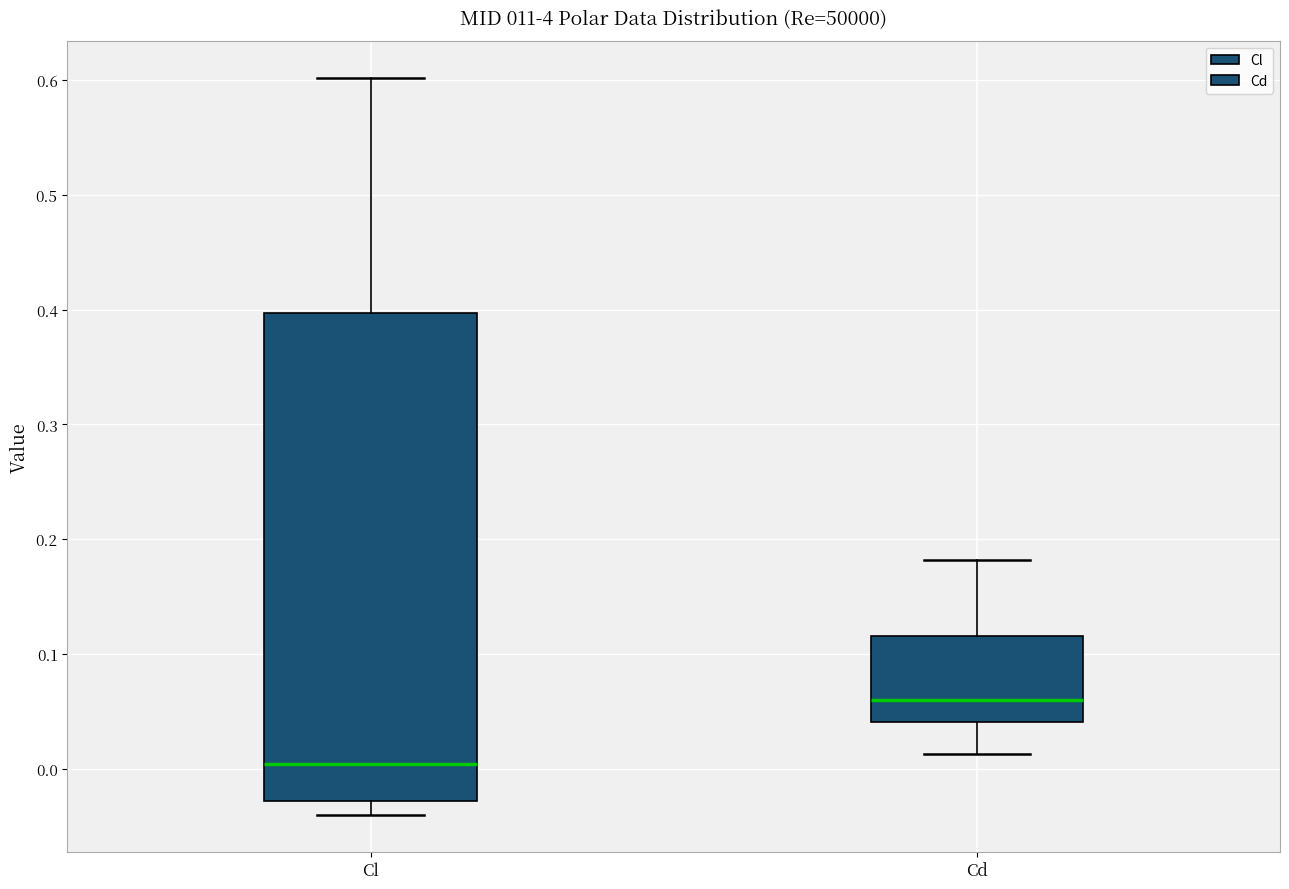

Reading left to right, transcribe this box plot: for each box, give where its median line is, the range the box spans, and where its two whiskers end, as read against the y-axis. The values are not printed on the chart, so give them approximately, as read against the axis.

Cl: median 0.00, box -0.03 to 0.40, whiskers -0.04 to 0.60
Cd: median 0.06, box 0.04 to 0.12, whiskers 0.01 to 0.18